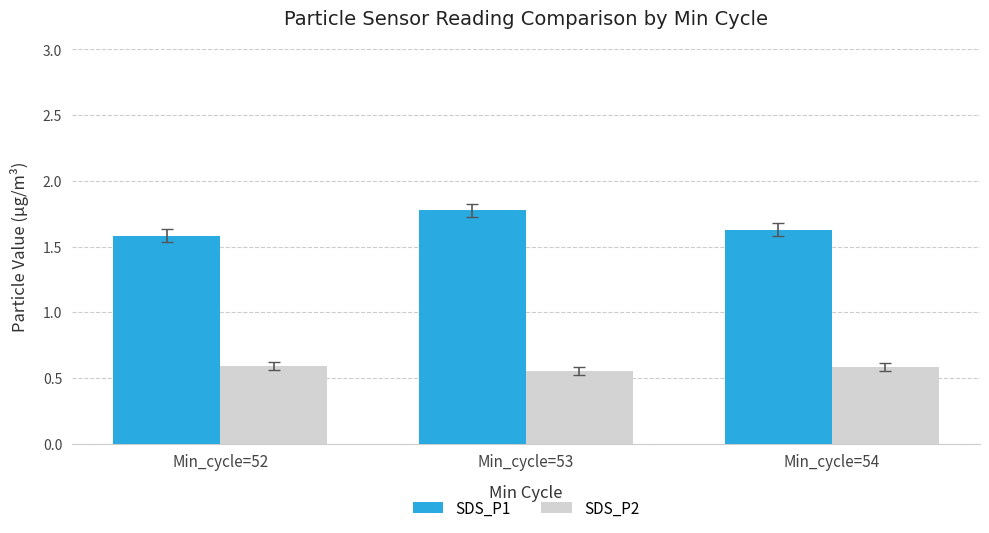

At which category is the sum across all series the highest?

Min_cycle=53